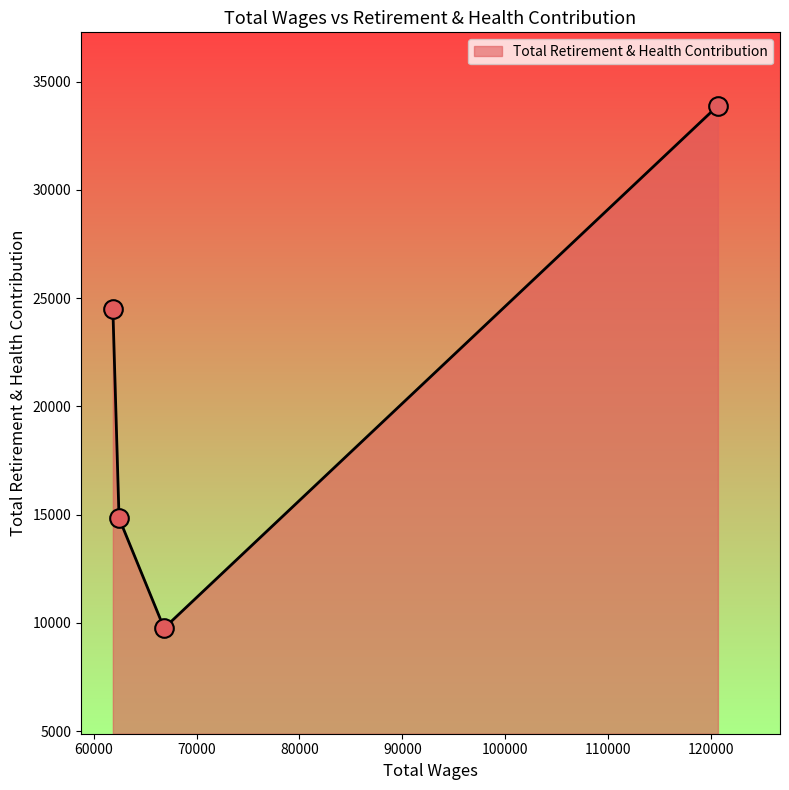

What is the maximum value shown in the chart?

33894